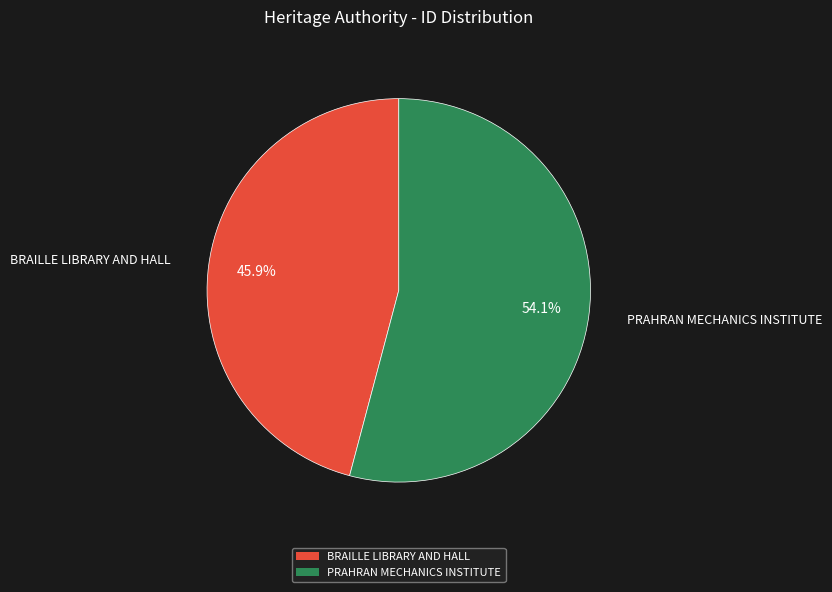

Does PRAHRAN MECHANICS INSTITUTE account for over 50% of the chart?

Yes